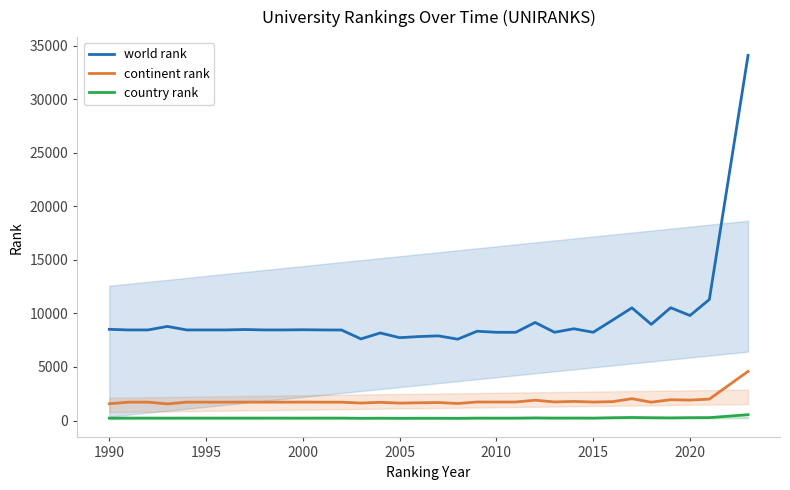

List the series in order of their peak value, highest first.

world rank, continent rank, country rank